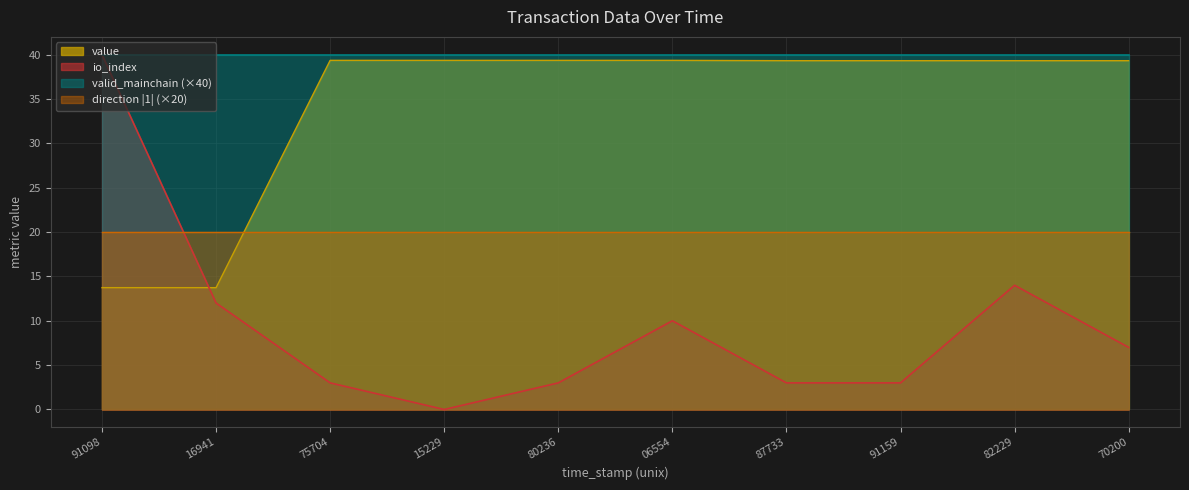

What is the value of the io_index point at the 5th from the left?

3.0